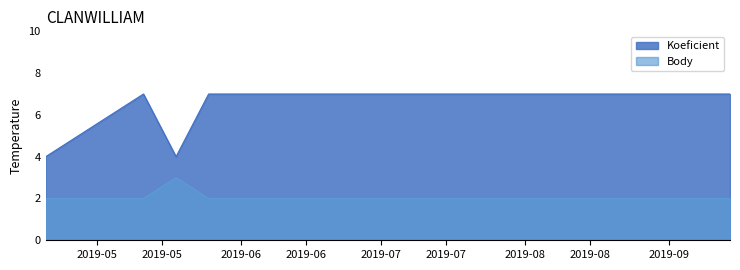

True or false: Body has a value of 2 at 2019-05-25.

True